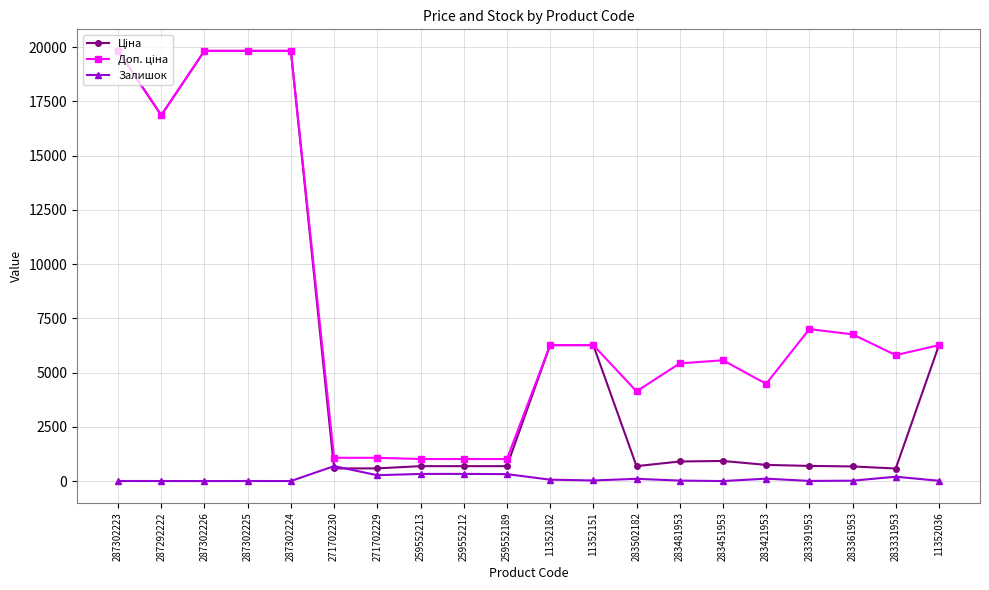

At how many categories does at least one series exceed 19432?

4